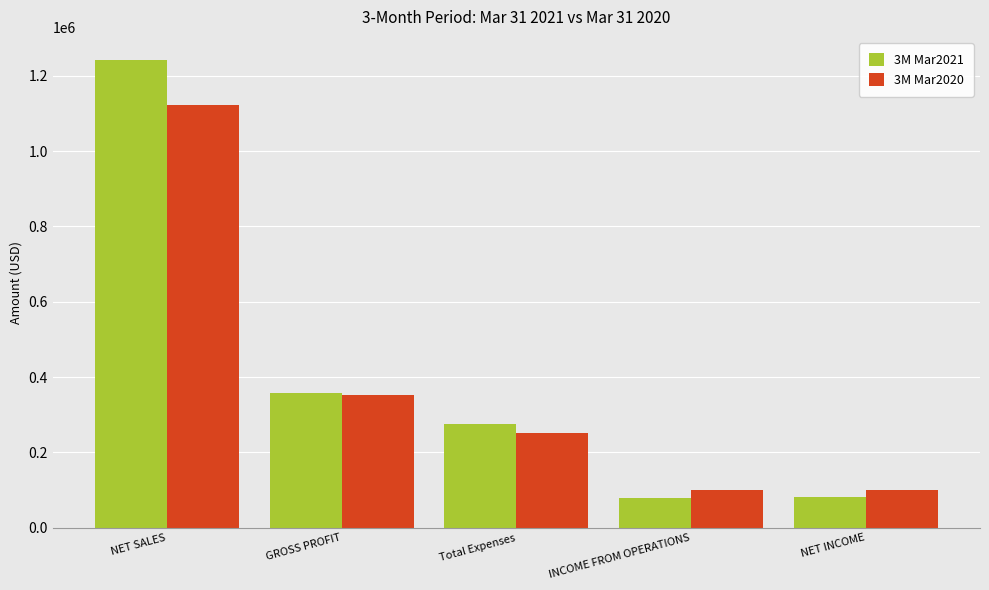

List the series in order of their peak value, highest first.

3M Mar2021, 3M Mar2020